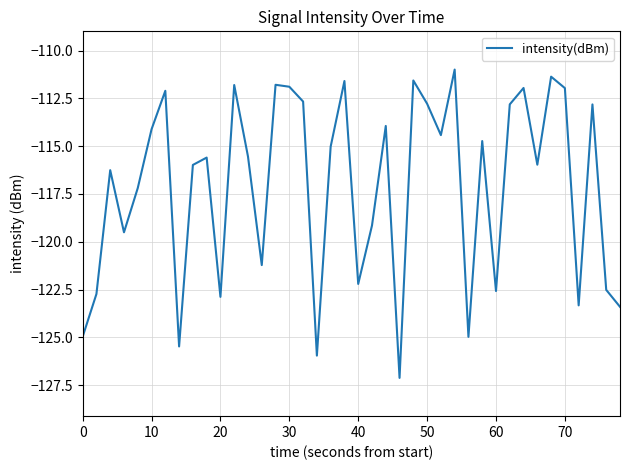

What is the smallest value displayed?

-127.1